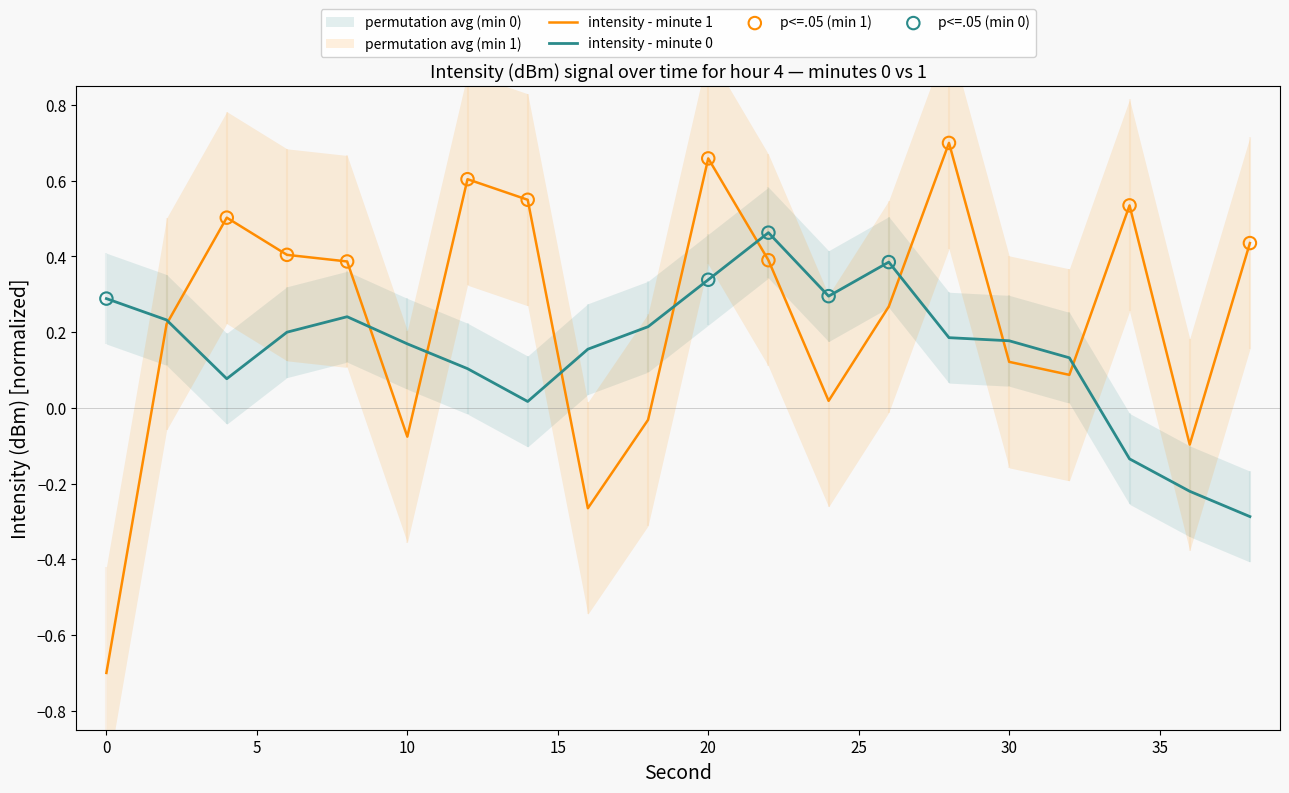

What is the change in value from 18 to 36?

-0.1